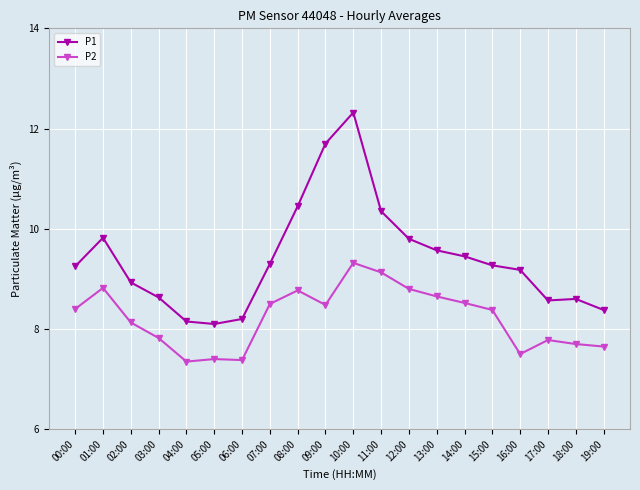

Rank the series at 03:00 from highest to lowest value.

P1, P2